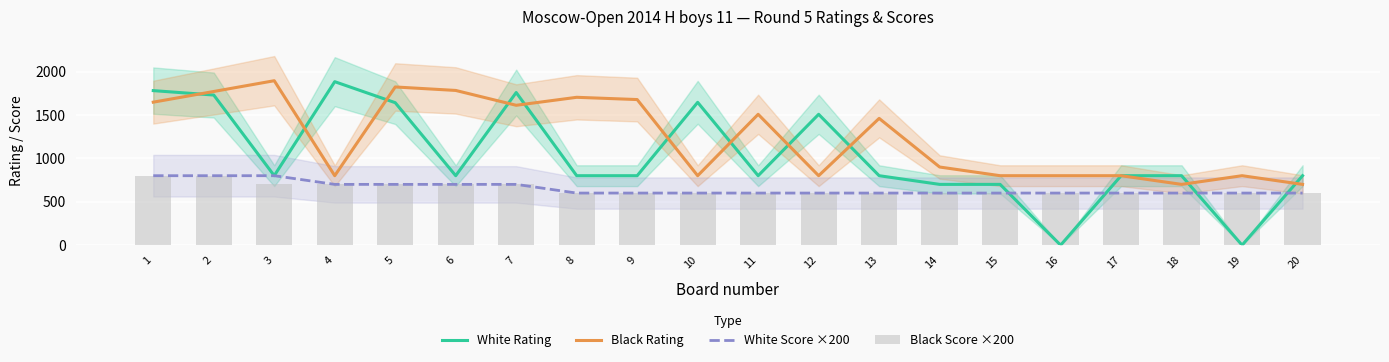

At which category is the sum across all series the highest?

2